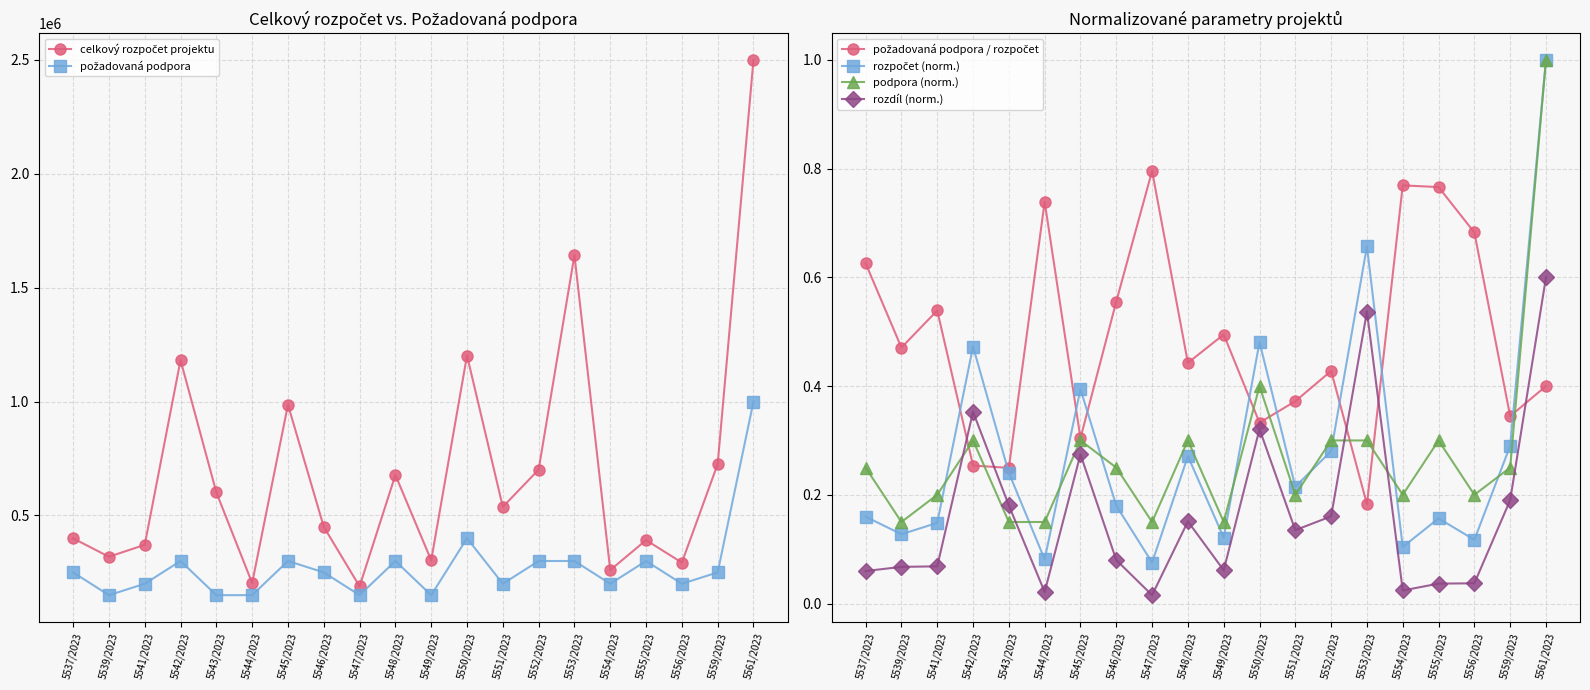

What is the difference between the požadovaná podpora / rozpočet values at 5551/2023 and 5553/2023?

0.2